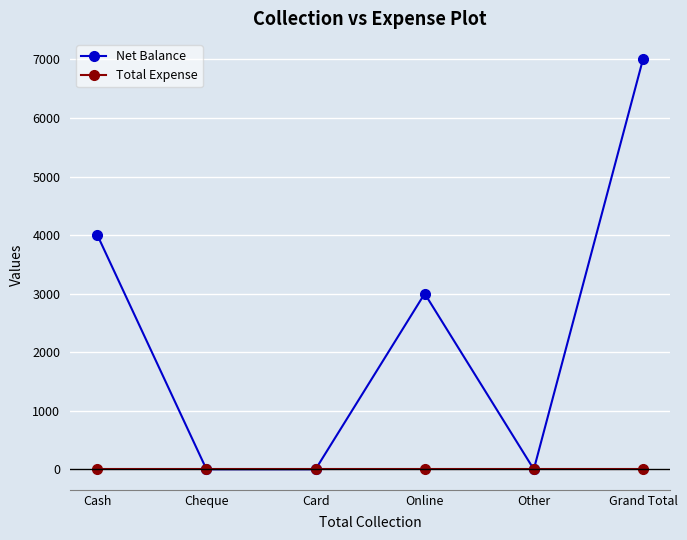

What position from the right is Card?

4